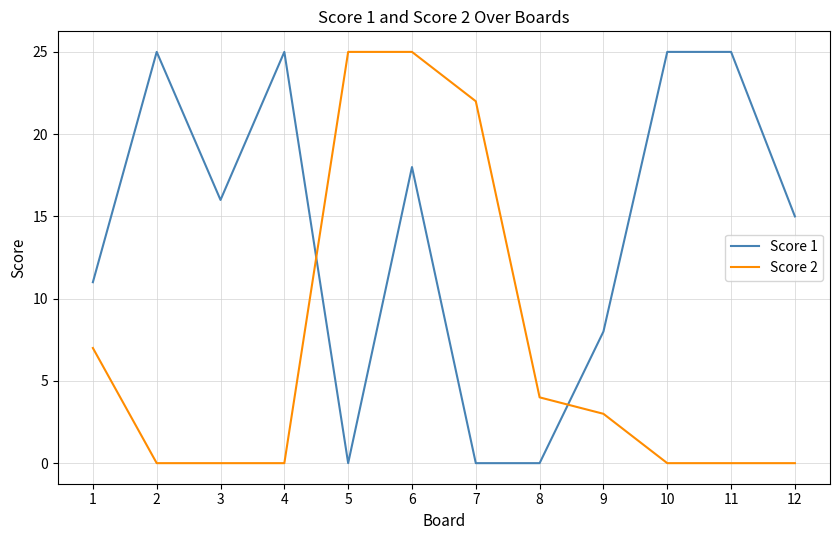

Which series changed the most between 1 and 9?

Score 2